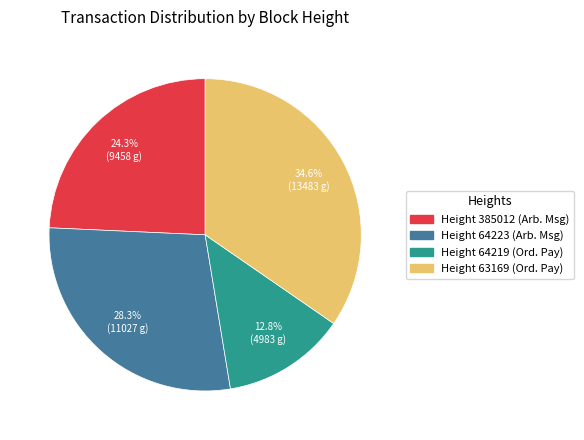

Is there any slice that represents more than half of the pie?

No